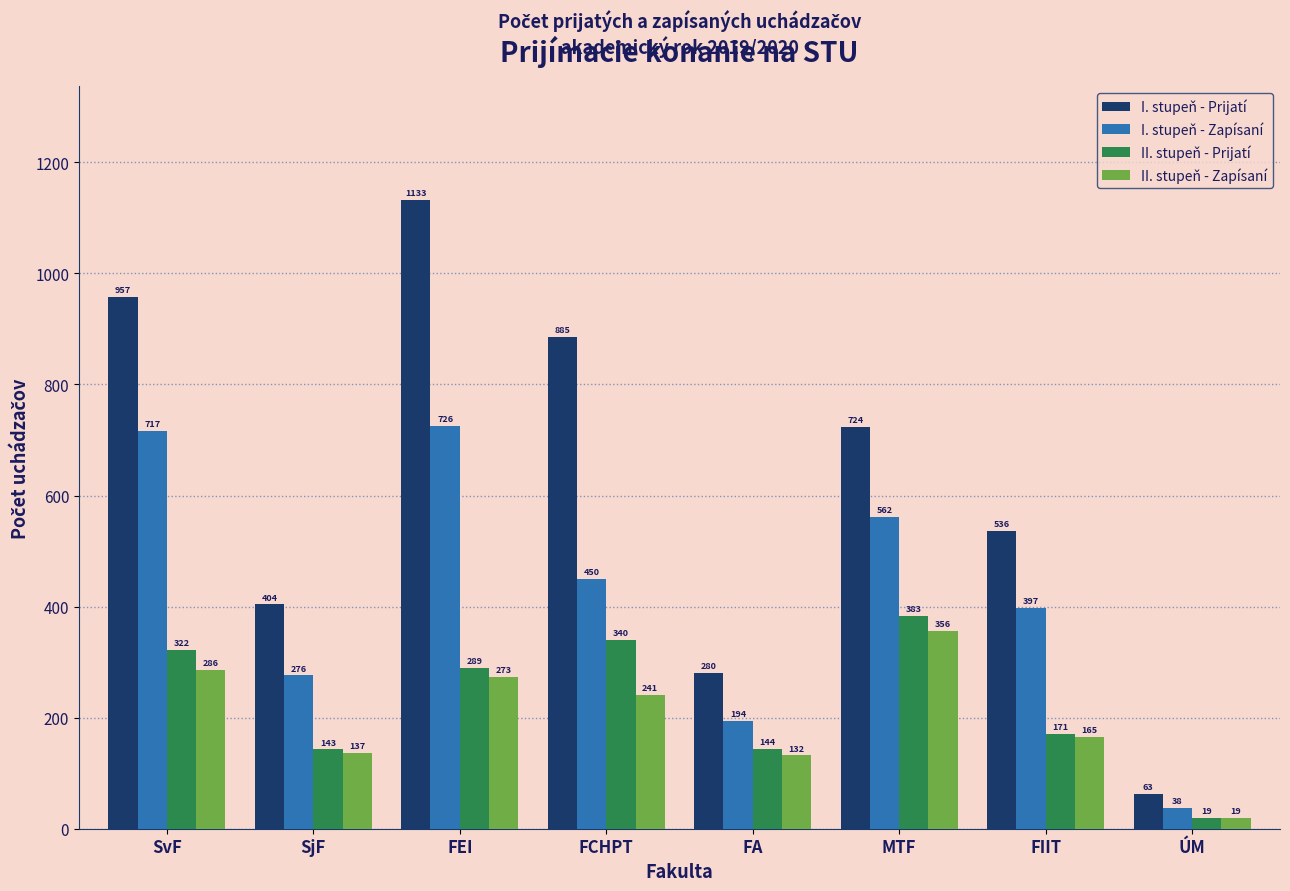

Reading left to right, list all the values displayed in this chart.

I. stupeň - Prijatí: 957	404	1133	885	280	724	536	63
I. stupeň - Zapísaní: 717	276	726	450	194	562	397	38
II. stupeň - Prijatí: 322	143	289	340	144	383	171	19
II. stupeň - Zapísaní: 286	137	273	241	132	356	165	19